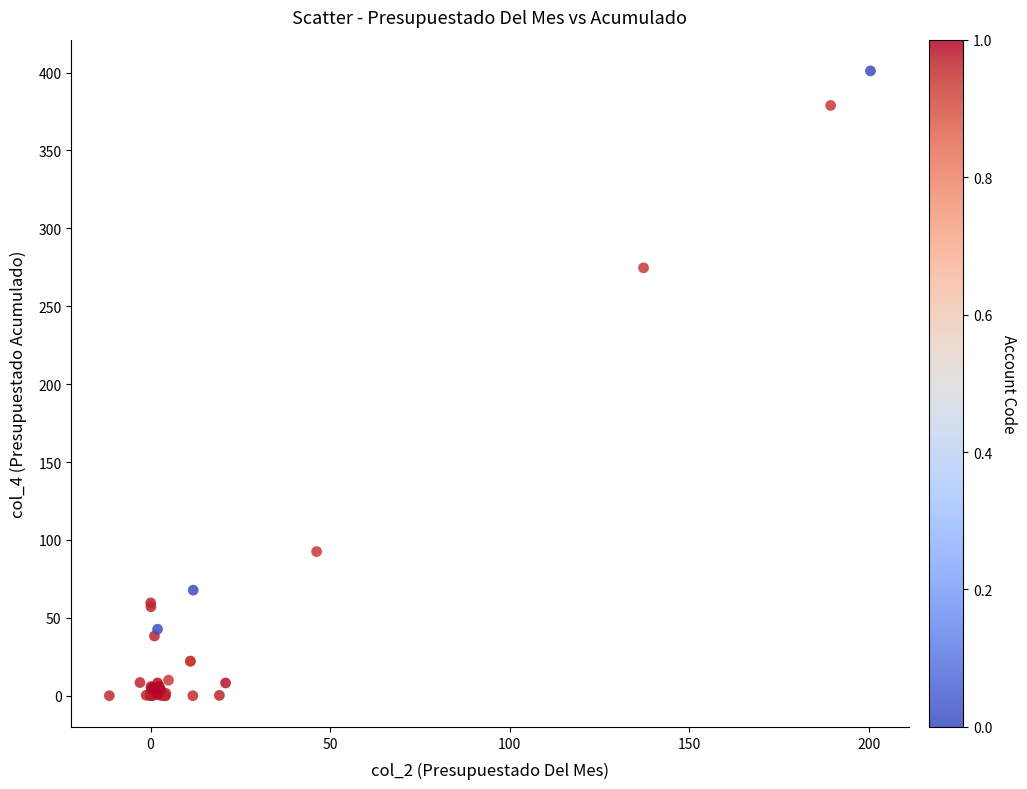

What Y value in the scatter plot is closest to 200?

274.6